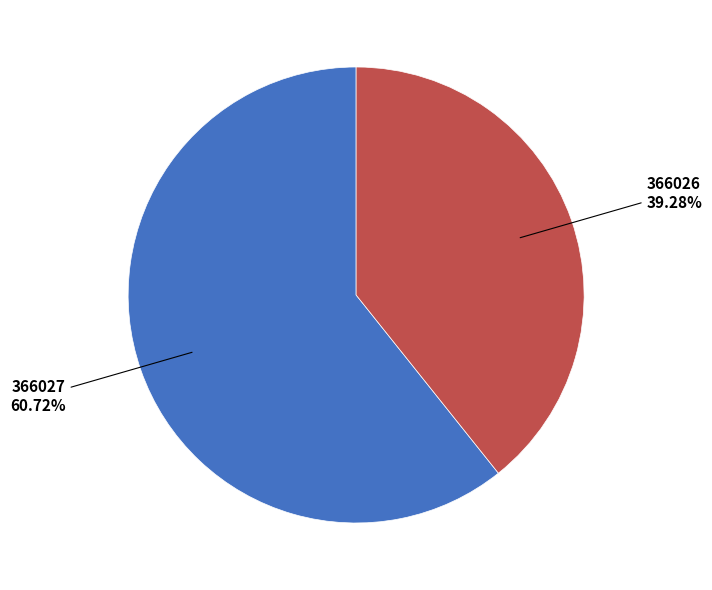

Is there any slice that represents more than half of the pie?

Yes